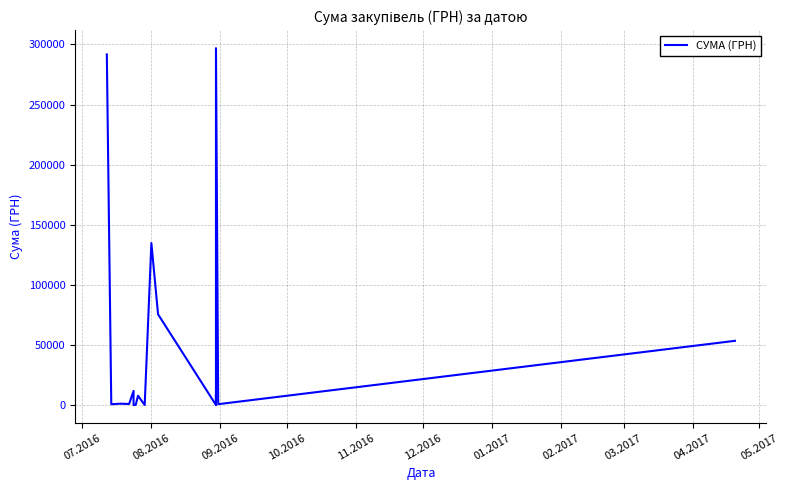

Reading left to right, transcribe all the data shown in this chart.

291724.0	748.8	1200.0	954.0	11837.1	34.3	323.2	7800.0	97.8	134830.2	75539.1	125.0	88.0	2300.0	9304.0	4050.0	6800.0	296912.8	798.0	53496.0